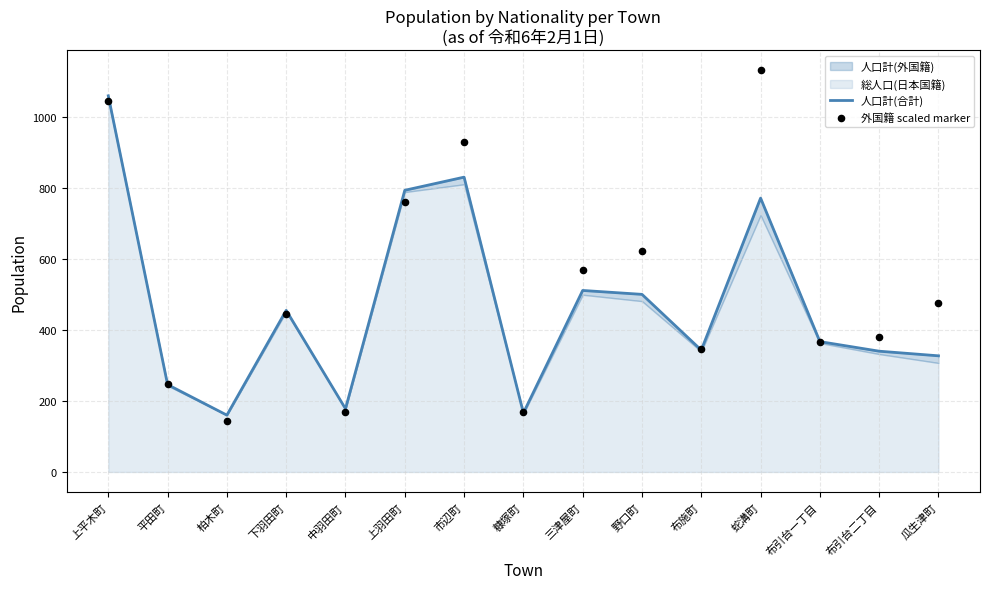

Is the value of 外国籍 scaled marker at 糠塚町 greater than the value of 人口計(合計) at 平田町?

No